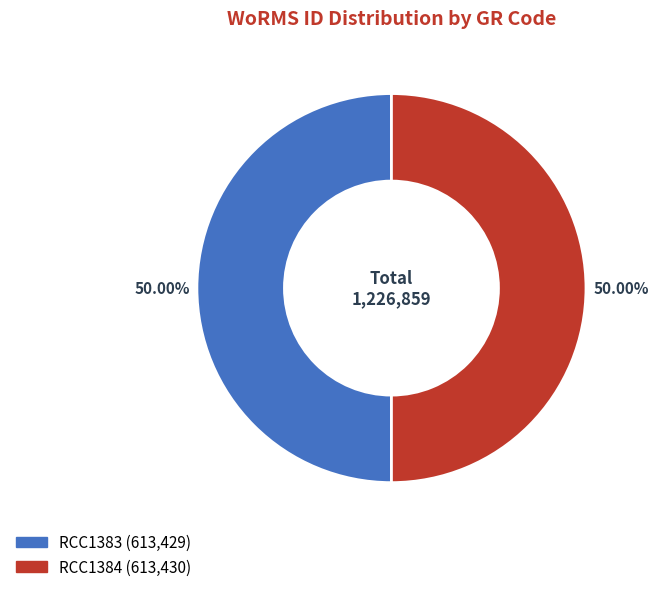

To the nearest percent, what percentage of the pie is RCC1384?

50%